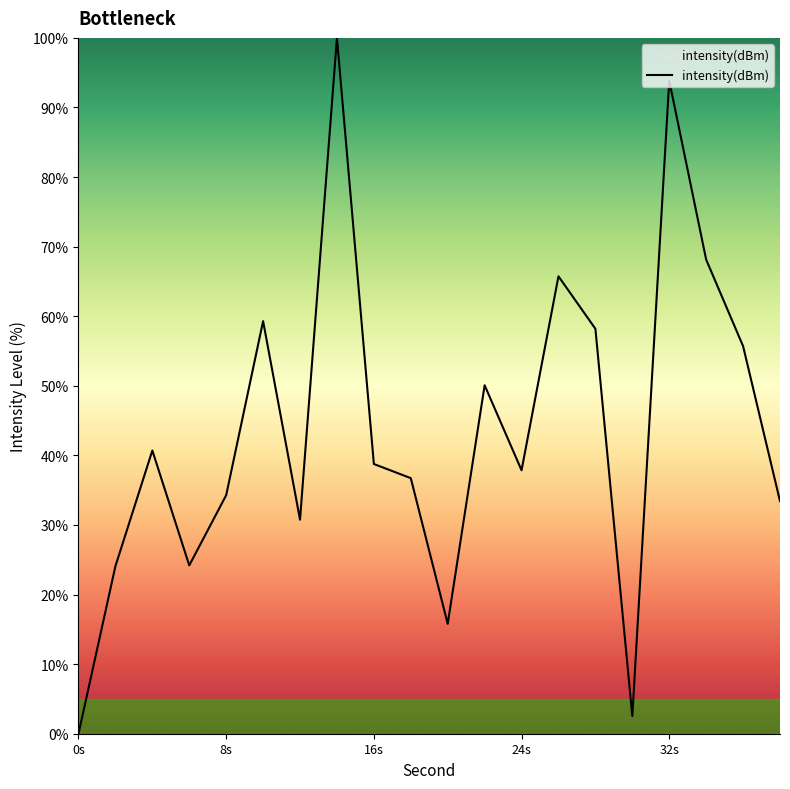

What is the difference between the maximum and minimum values?

100.0